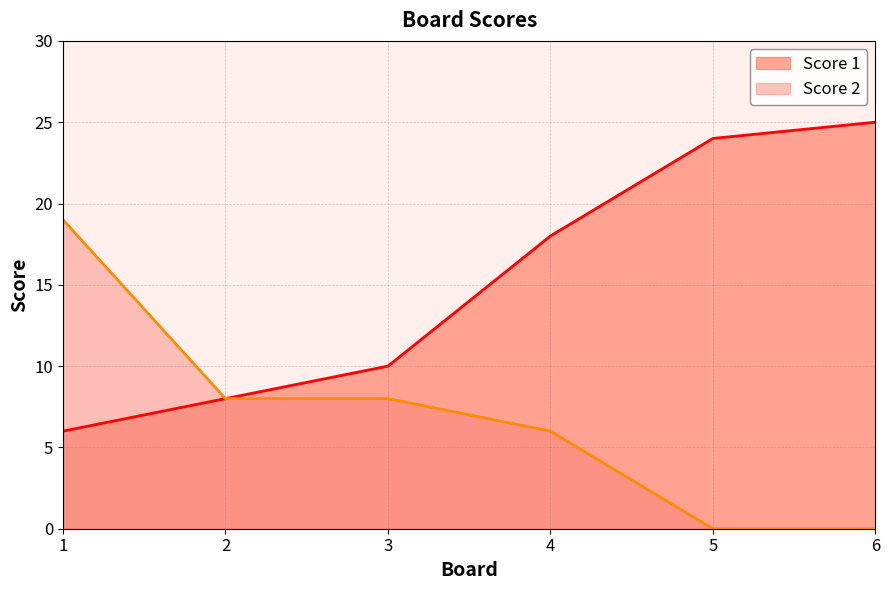

List the labels in order of Score 1 value, smallest first.

1, 2, 3, 4, 5, 6